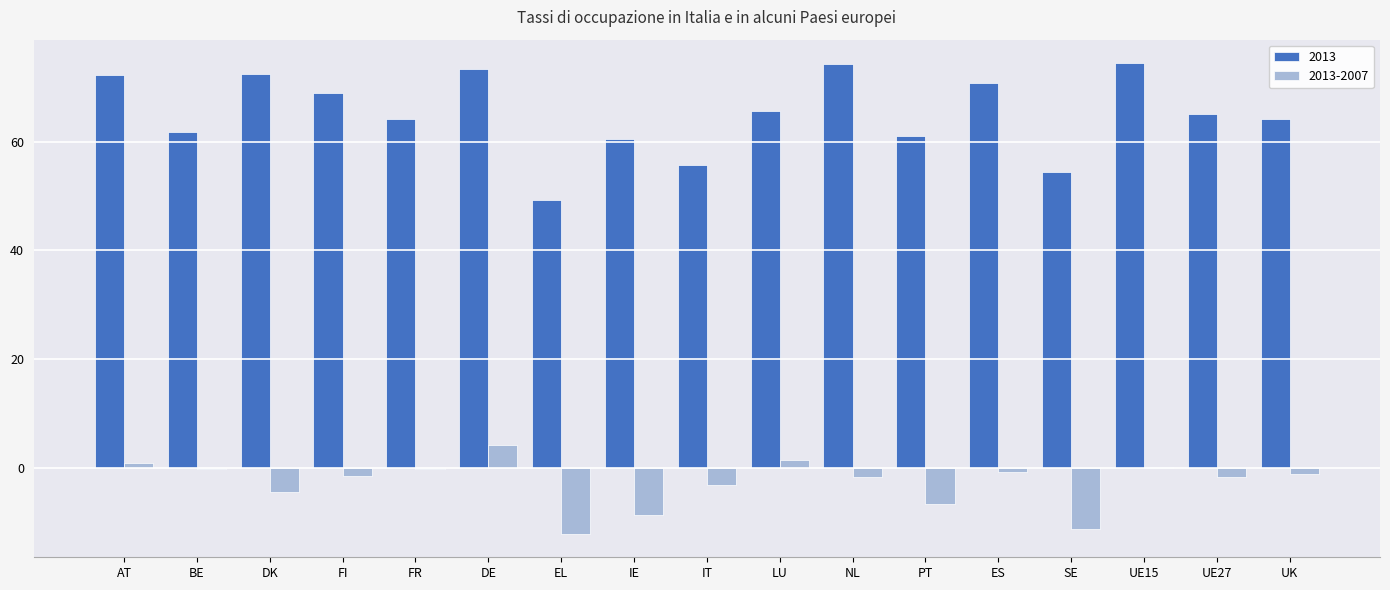

How many series are shown in this chart?

2